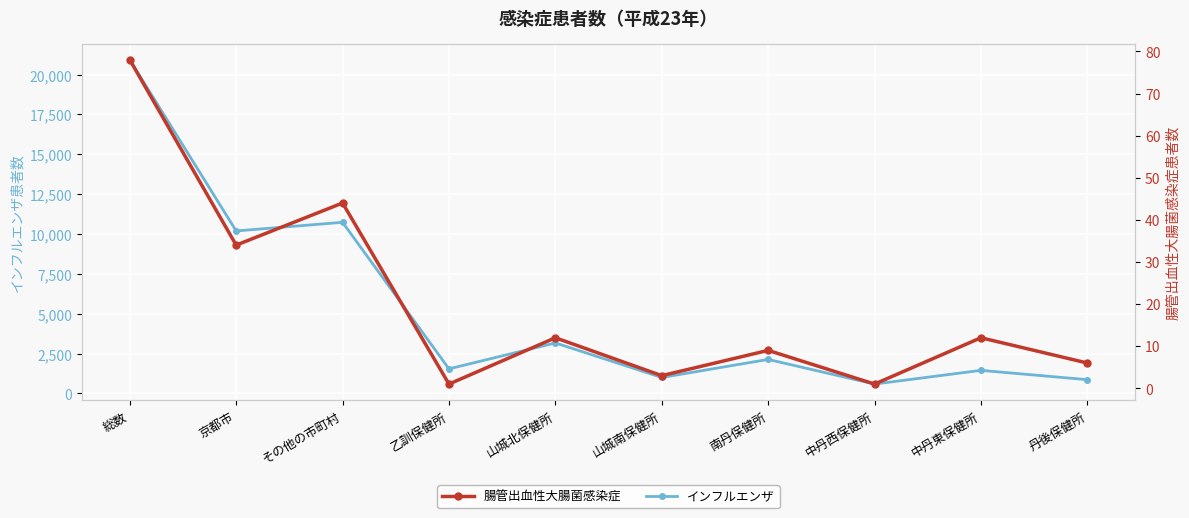

At which category is the sum across all series the highest?

総数